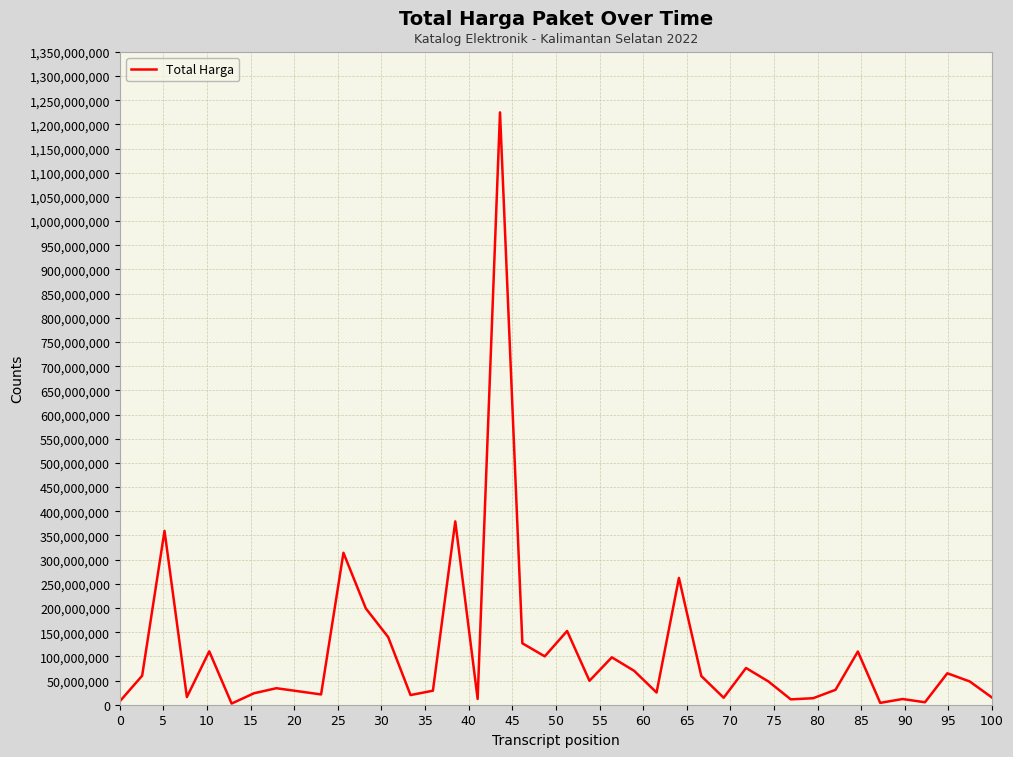

Is this an area chart (filled region under the line)?

No